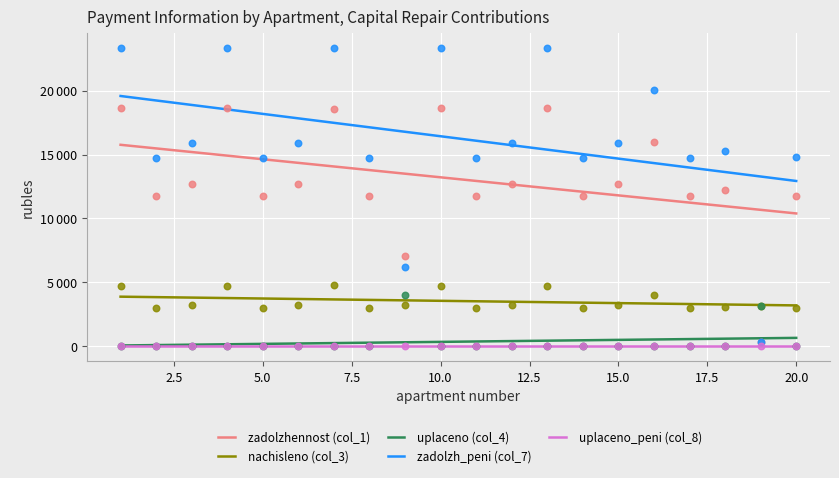

Which series has the largest Y range (max minus min)?

zadolzh_peni (col_7)